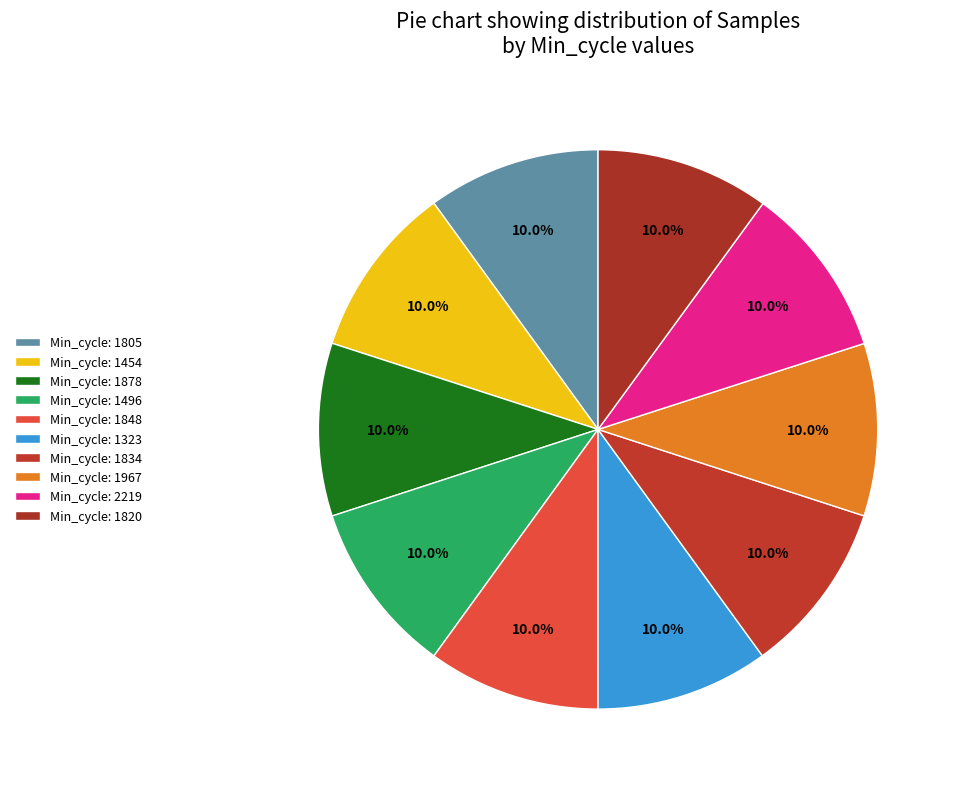

Is there a majority slice in this chart?

No